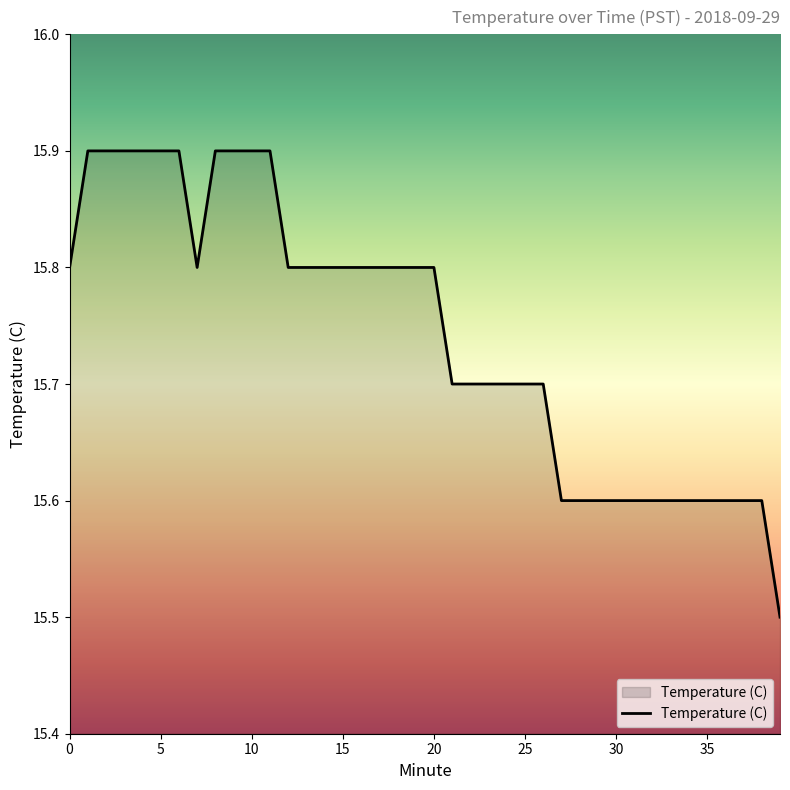

Does the chart display data point markers on the line(s)?

No